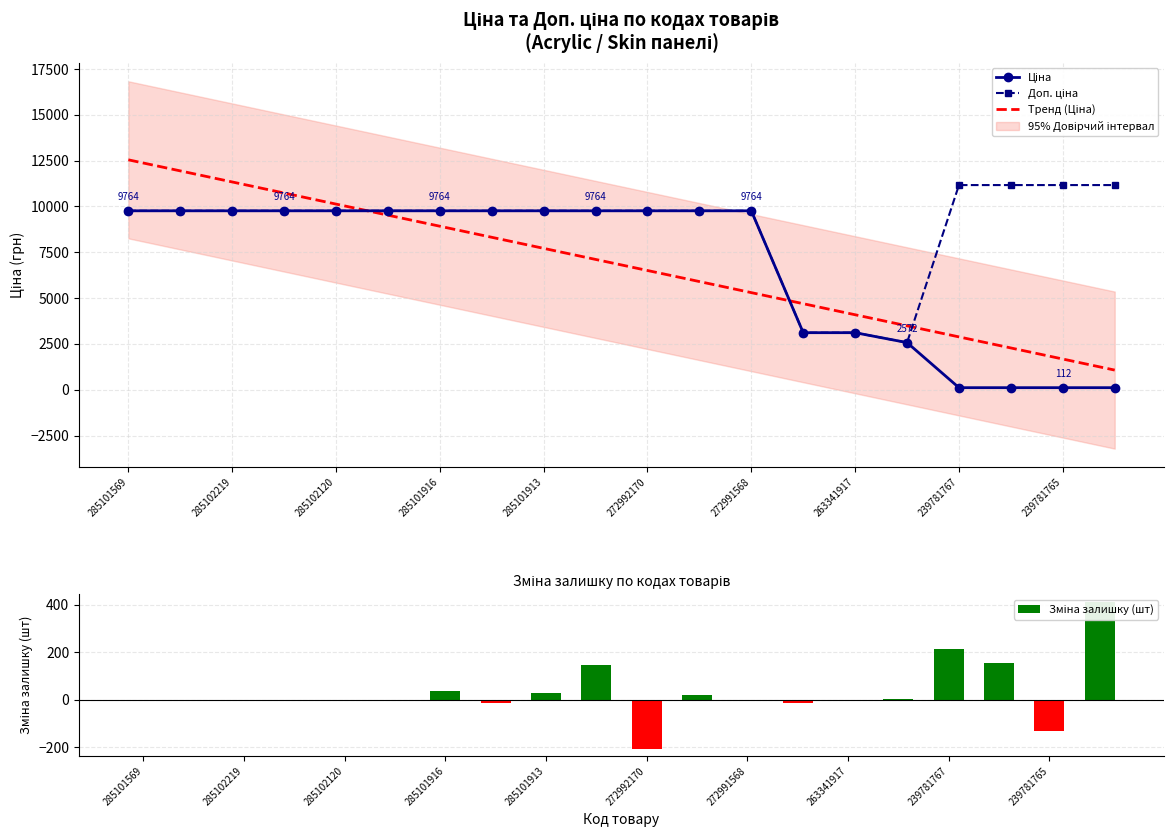

Rank the series at 272992170 from lowest to highest value.

Зміна залишку (шт), Тренд (Ціна), Ціна, Доп. ціна